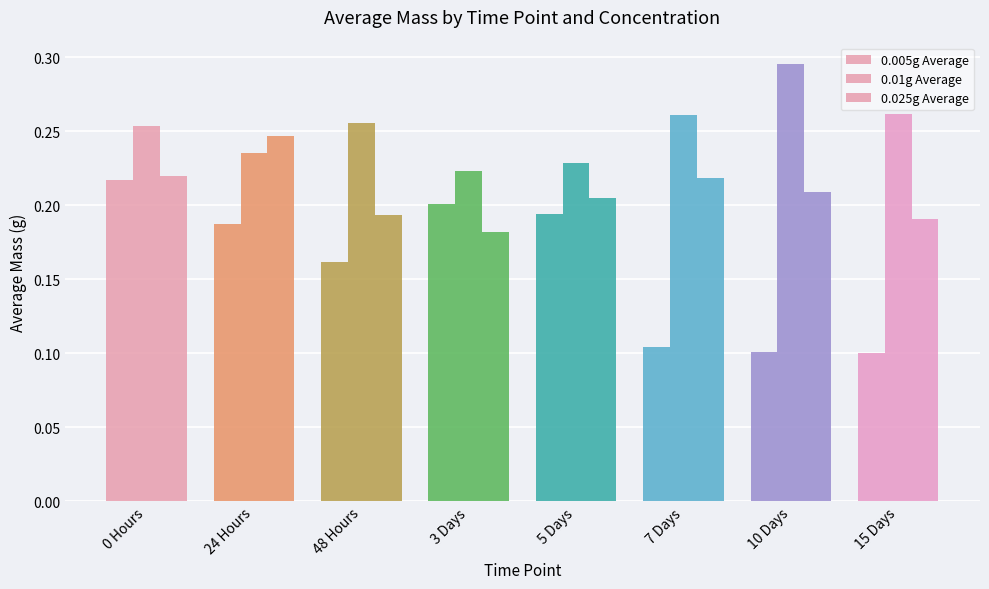

The value of 0.005g Average at 5 Days is 0.3. True or false?

False